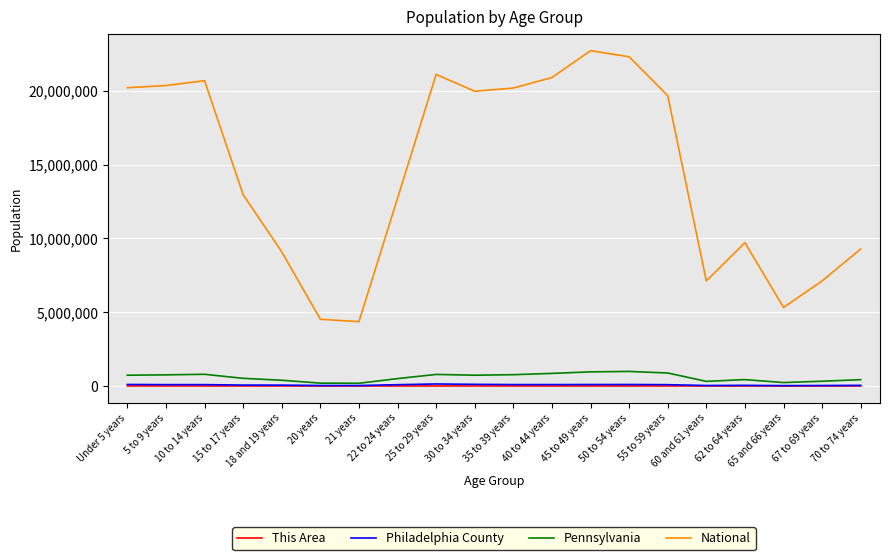

True or false: National and Pennsylvania intersect in this chart.

False